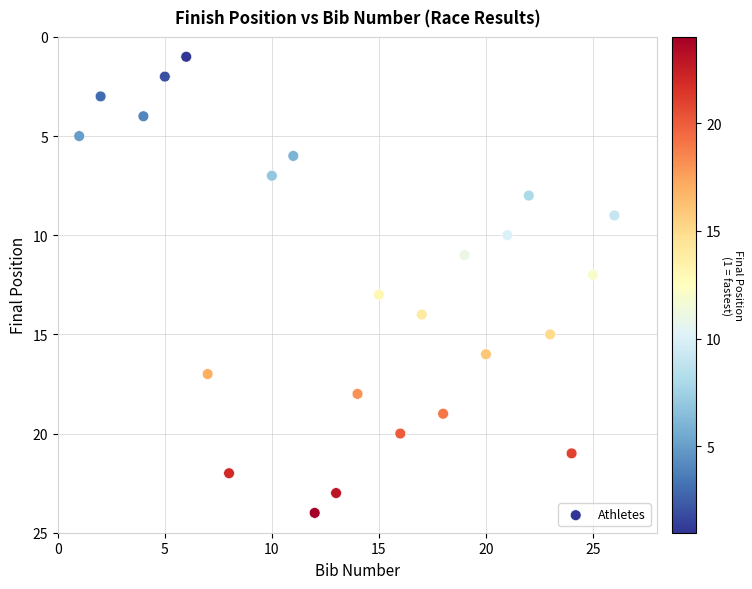

What is the range of Y values (max minus min)?

23